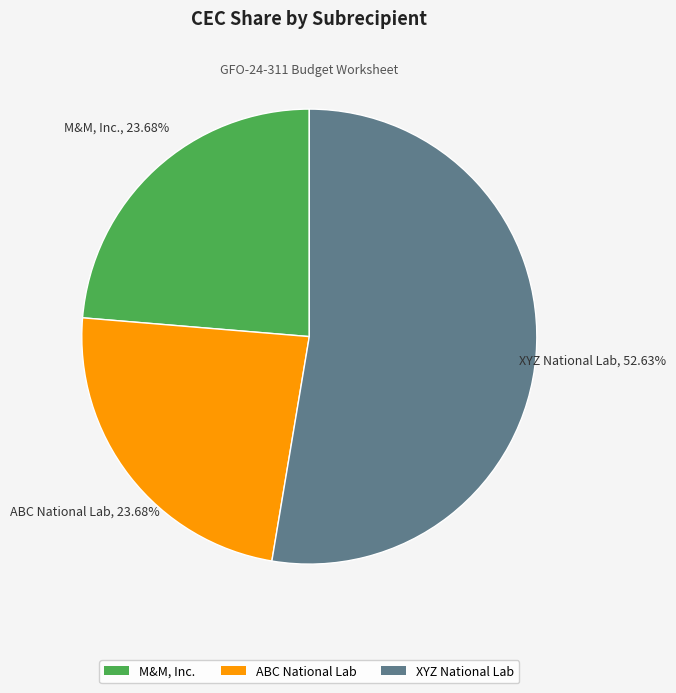

What is the ratio of the value at M&M, Inc. to the value at ABC National Lab?

1.0